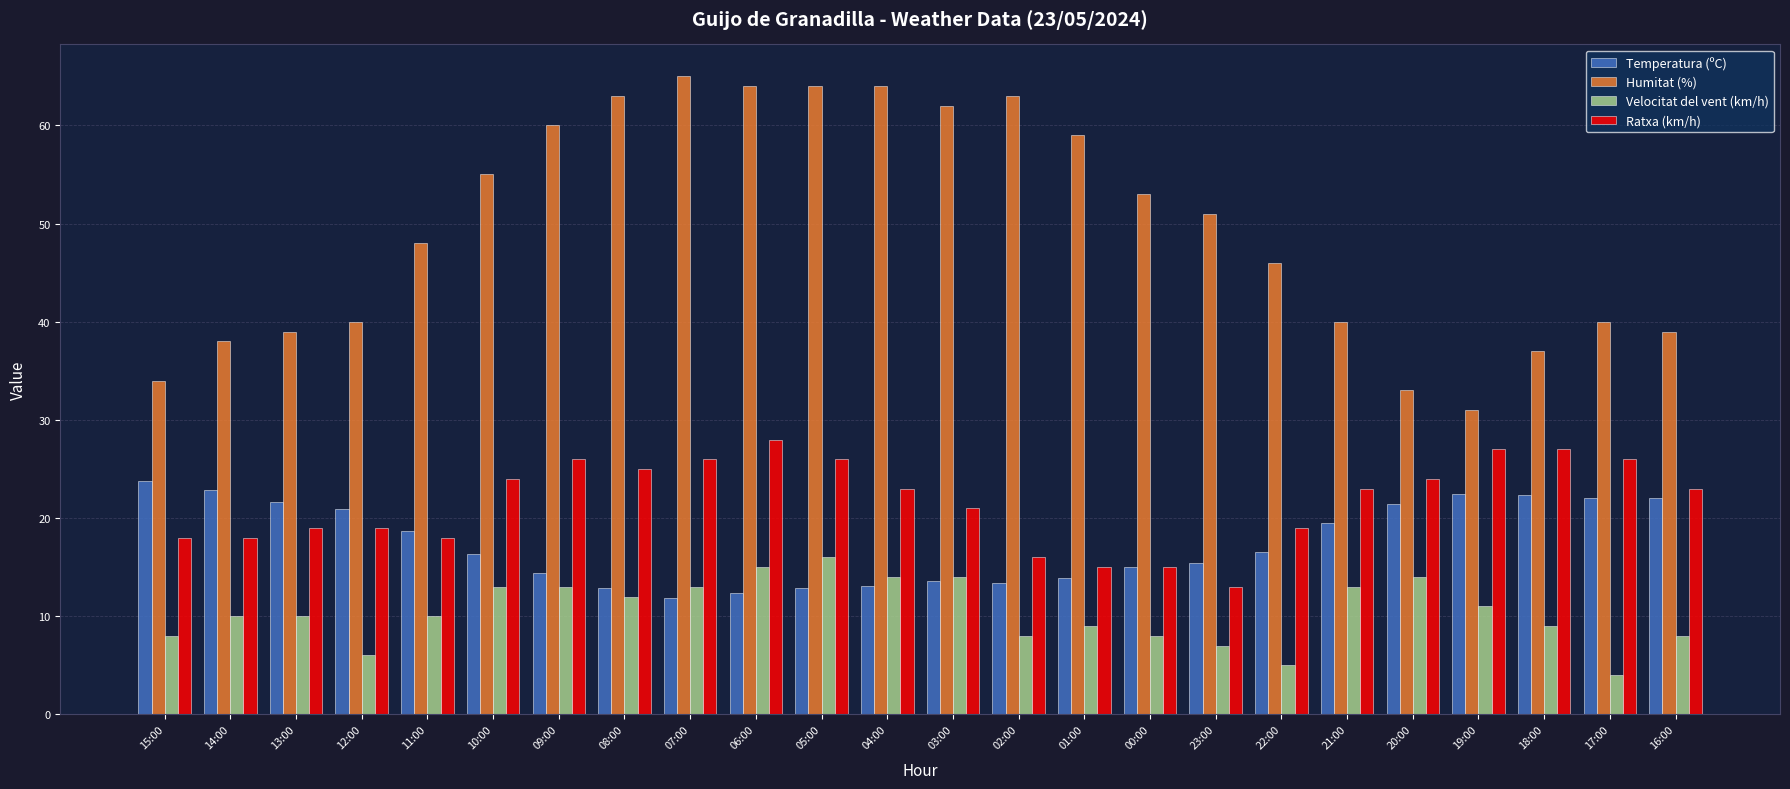

How many data points in Temperatura (ºC) are above 16?

13